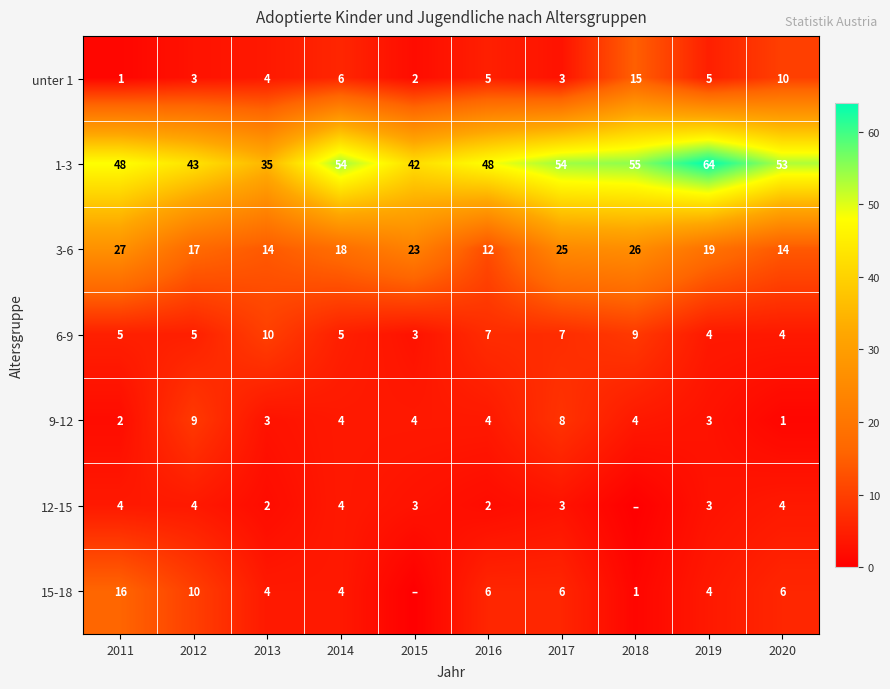

The 6-9 series shows 3 at 2019. True or false?

False